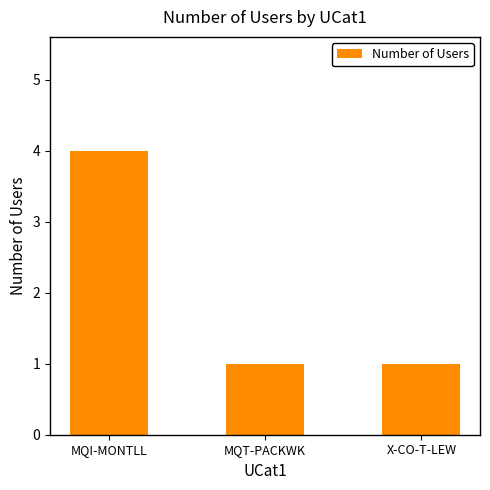

What position from the right is MQT-PACKWK?

2